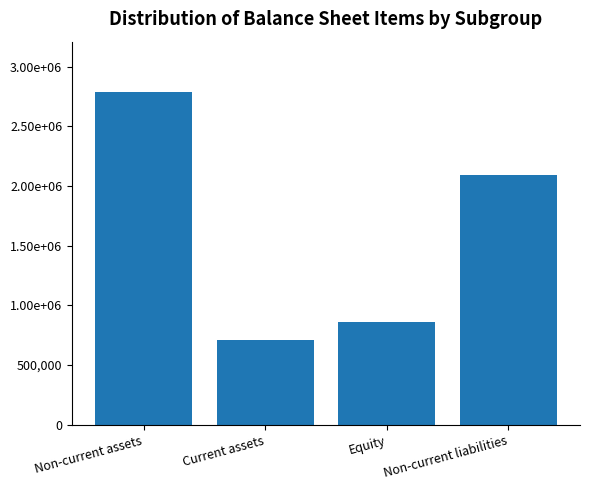

List the labels in order of value, smallest first.

Current assets, Equity, Non-current liabilities, Non-current assets